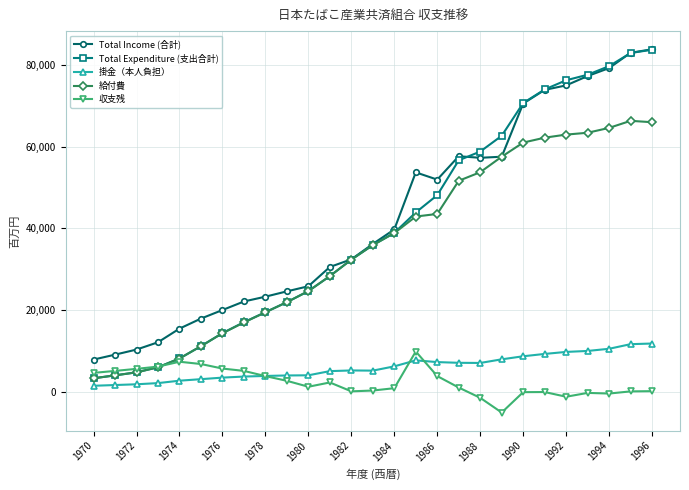

How many series are shown in this chart?

5